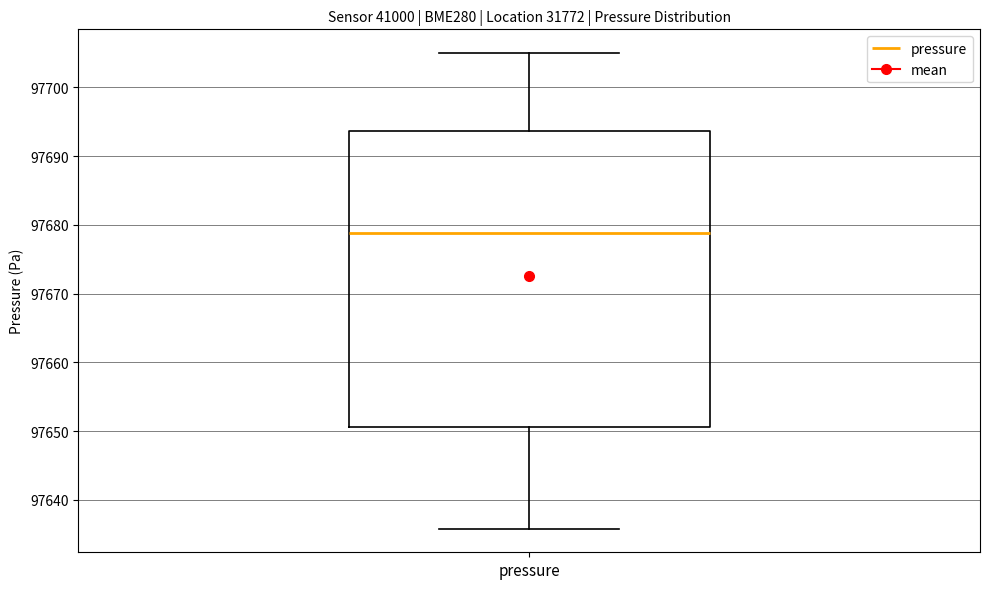

Read this box plot against the y-axis: the position of the median line, the range covered by the box, and the ends of both whiskers. The values are not printed on the chart, so give them approximately, as read against the axis.

median 97679, box 97651 to 97694, whiskers 97636 to 97705